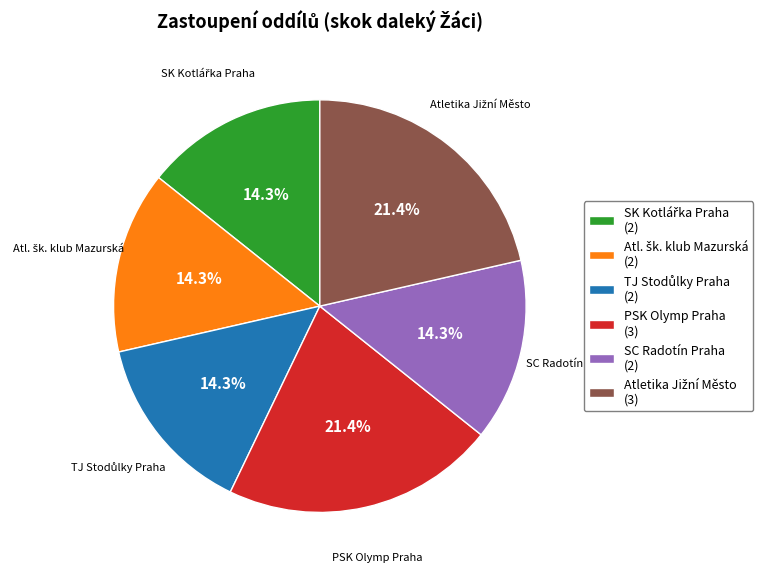

What portion of the pie excludes PSK Olymp Praha (3)?

78.6%